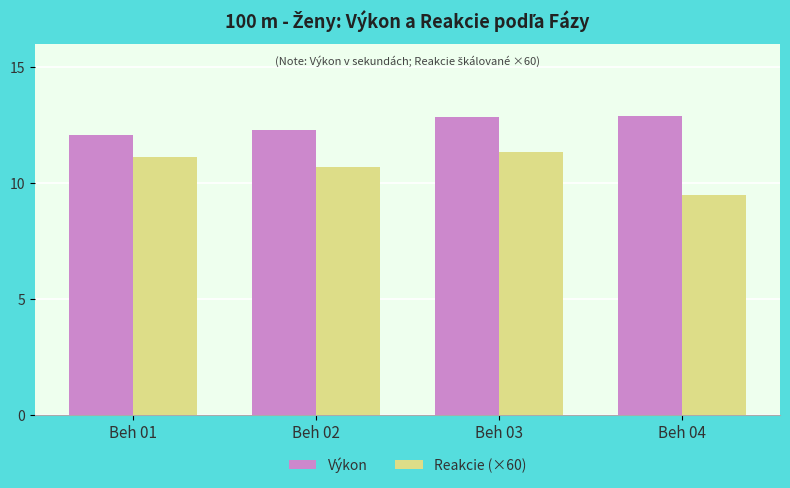

Reading right to left, list all the values displayed in this chart.

Výkon: 12.9	12.8	12.3	12.1
Reakcie (×60): 9.5	11.3	10.7	11.1